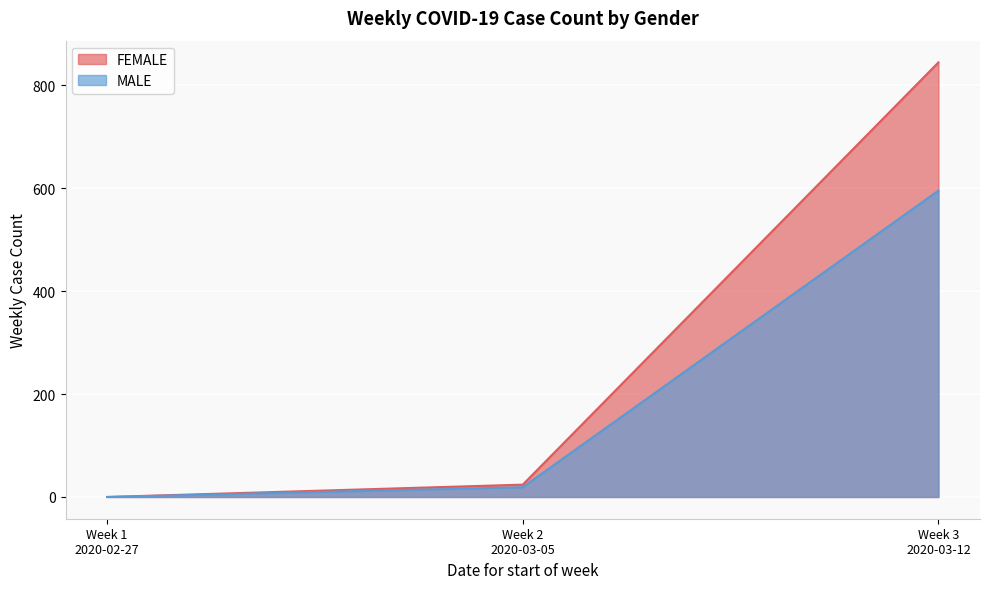

The value of FEMALE at 2020-03-12 is 12. True or false?

False